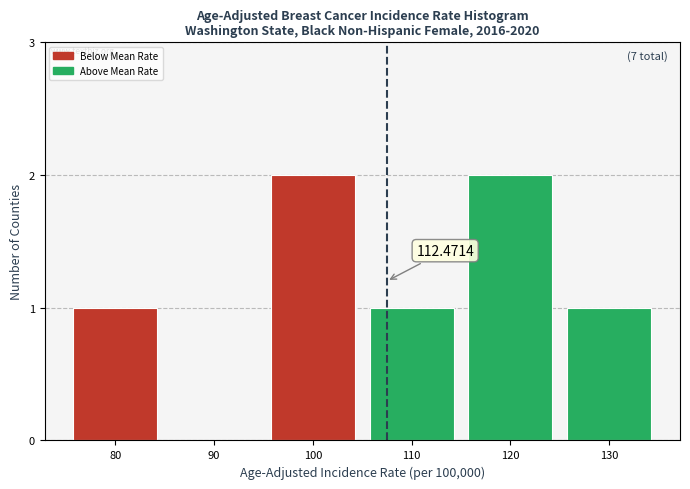

What is the sum of the values at 120 and 80?

3